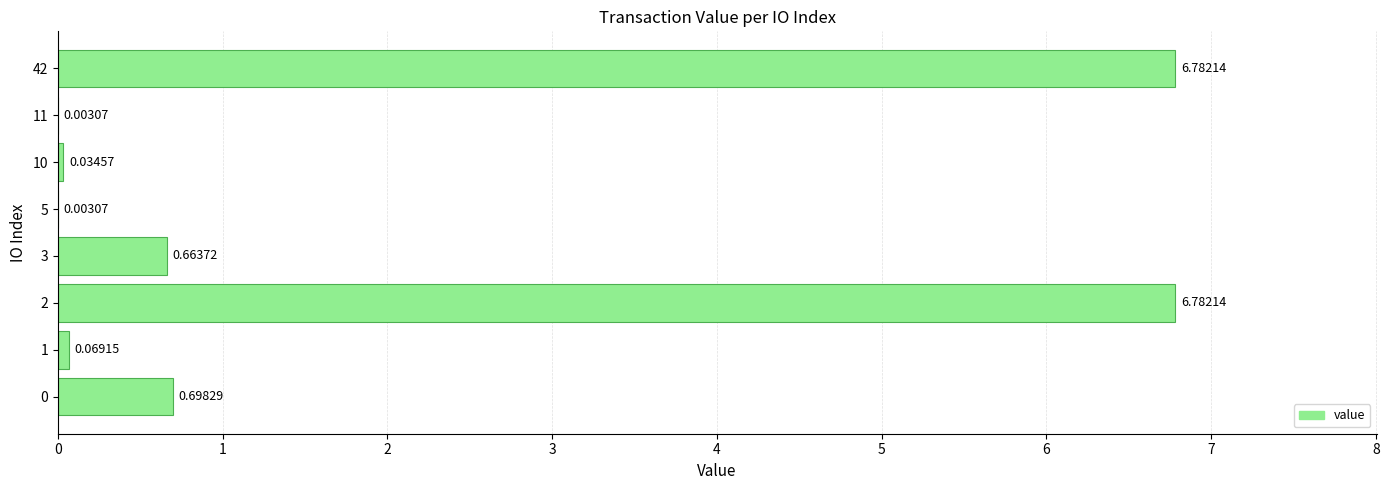

What is the sum of all values?

15.0